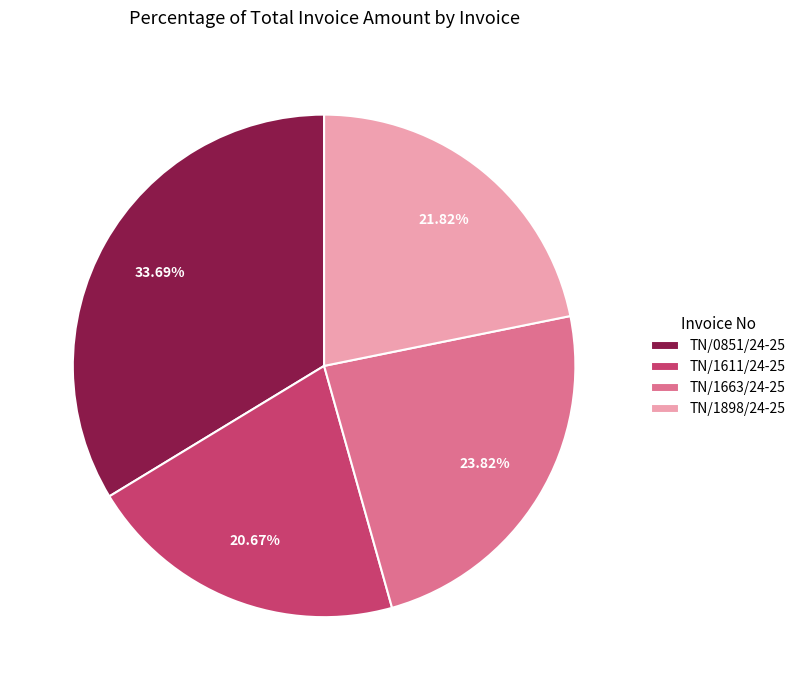

To the nearest percent, what is the average slice percentage?

25%